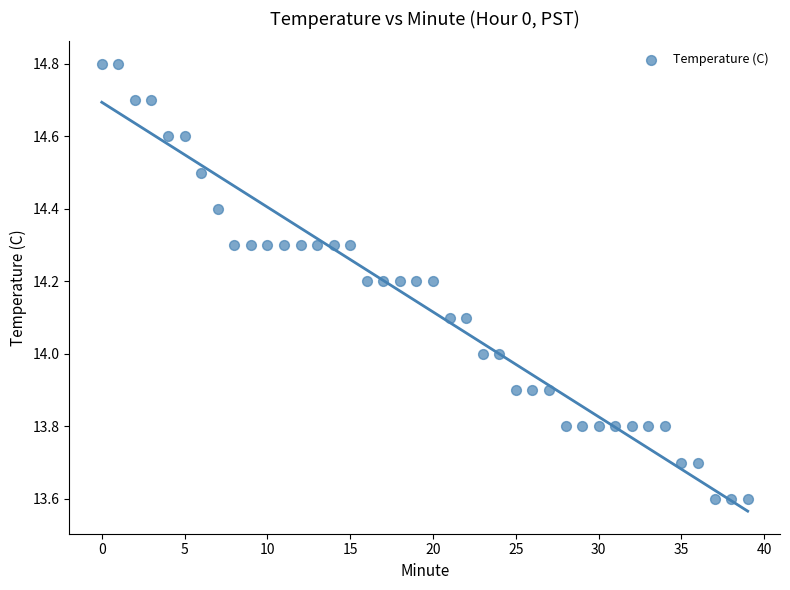

What is the range of Y values (max minus min)?

1.2